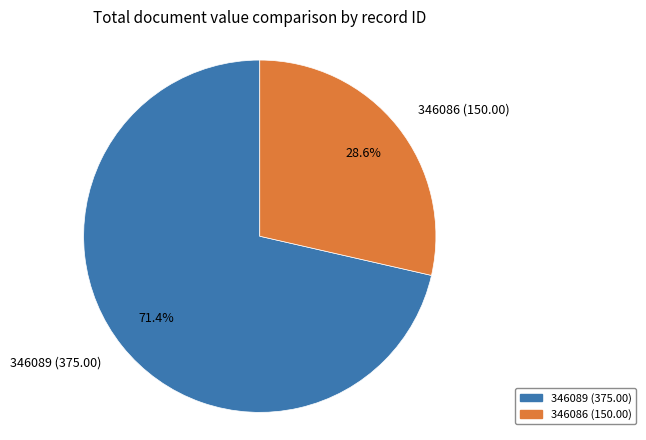

Combined, do 346089 and 346086 account for over 50%?

Yes